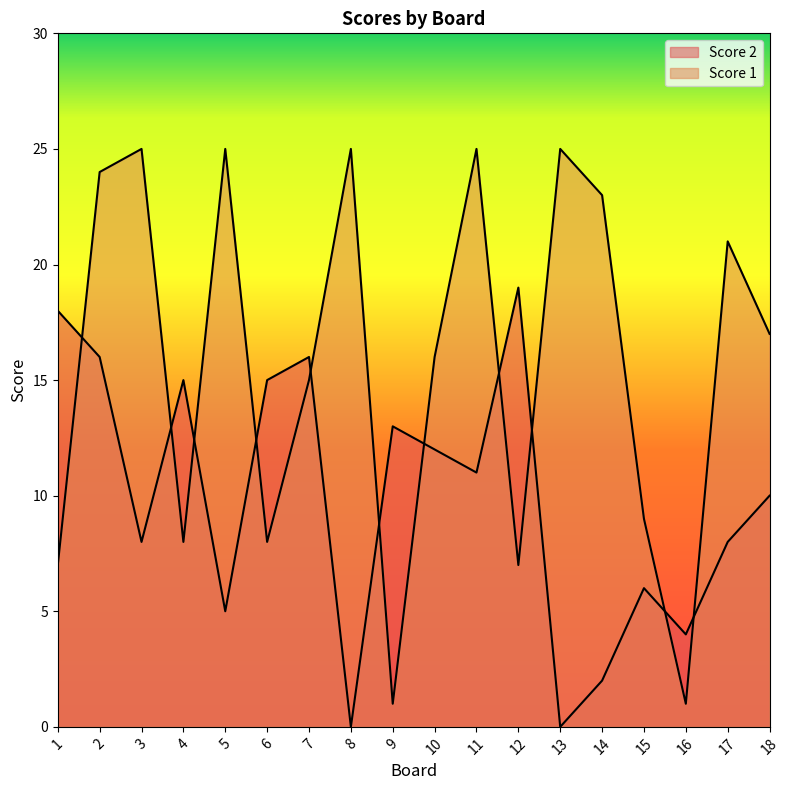

Does the chart display data point markers on the line(s)?

No